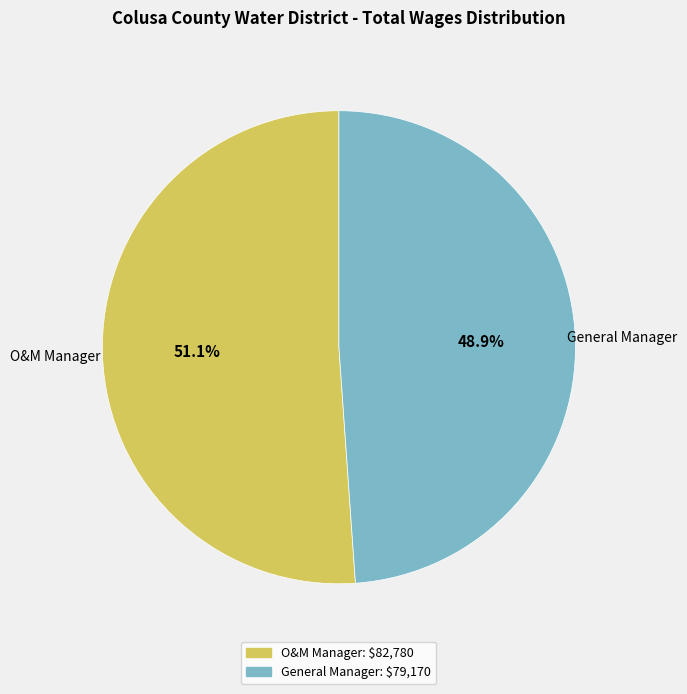

Does General Manager account for over 50% of the chart?

No